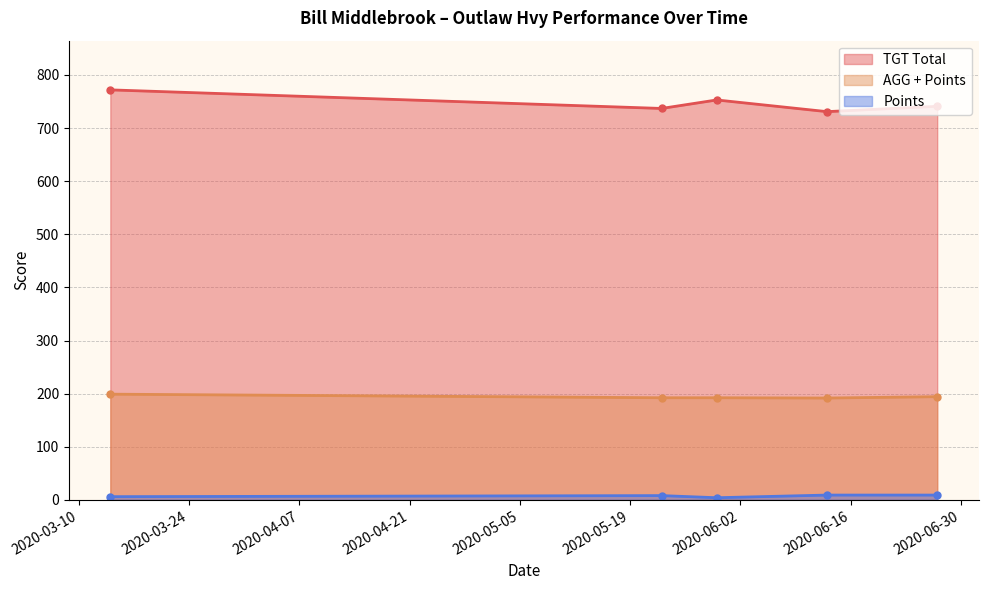

True or false: TGT Total and AGG + Points intersect in this chart.

False